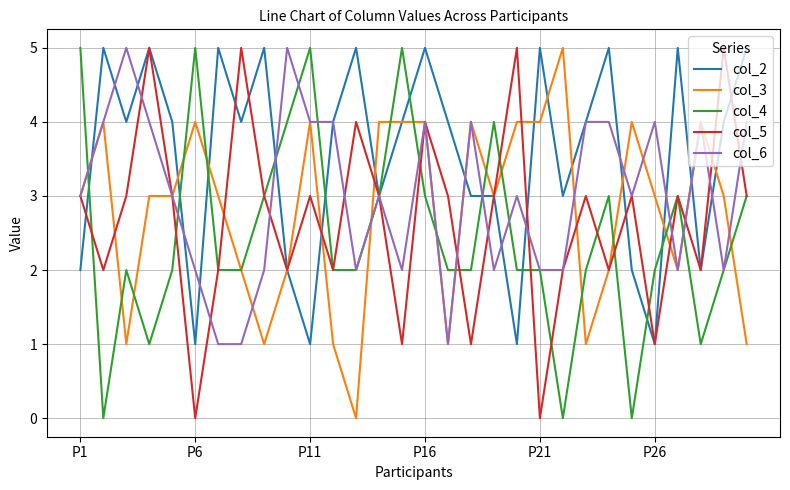

What is the maximum value for col_2?

5